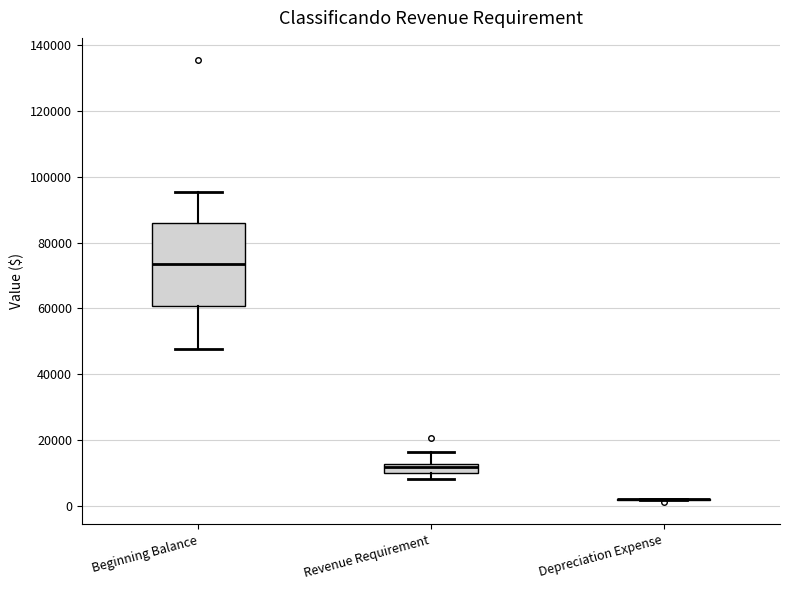

Comparing the boxes themselves (not the whiskers), which one is the tallest?

Beginning Balance